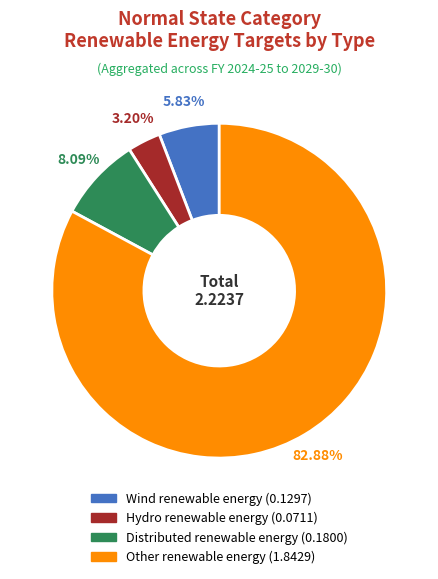

Is there a majority slice in this chart?

Yes